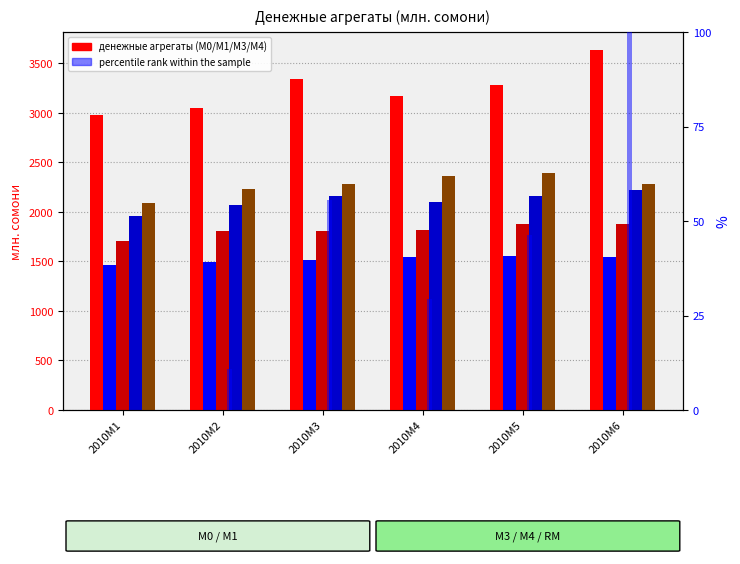

How many categories are shown in the chart?

6